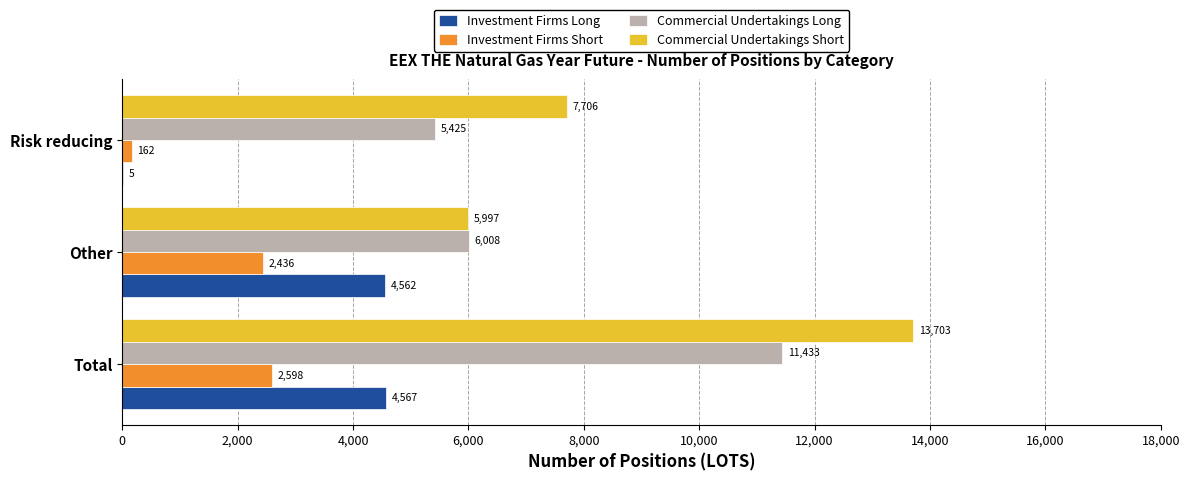

Which series has the largest total across all categories?

Commercial Undertakings Short